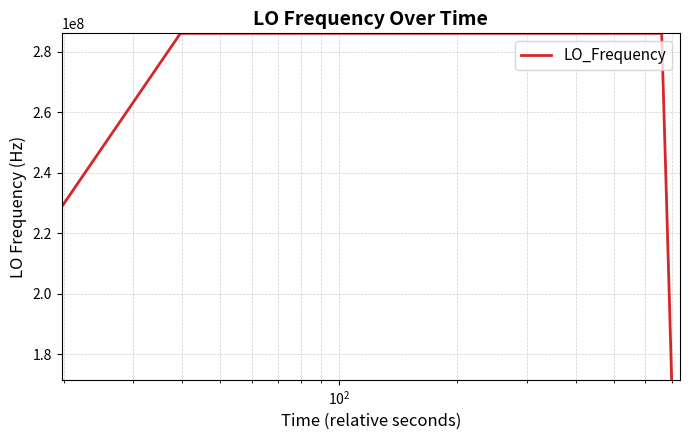

What is the minimum value shown in the chart?

171628199.1